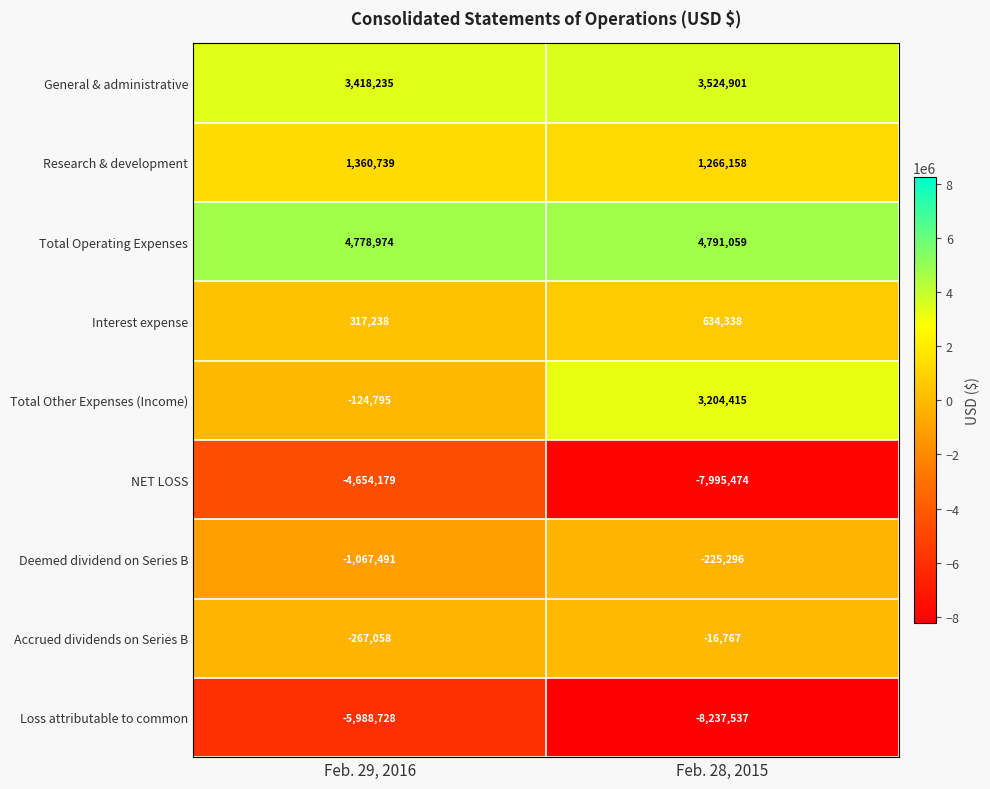

Which category has the highest value in the Interest expense series?

Feb. 28, 2015